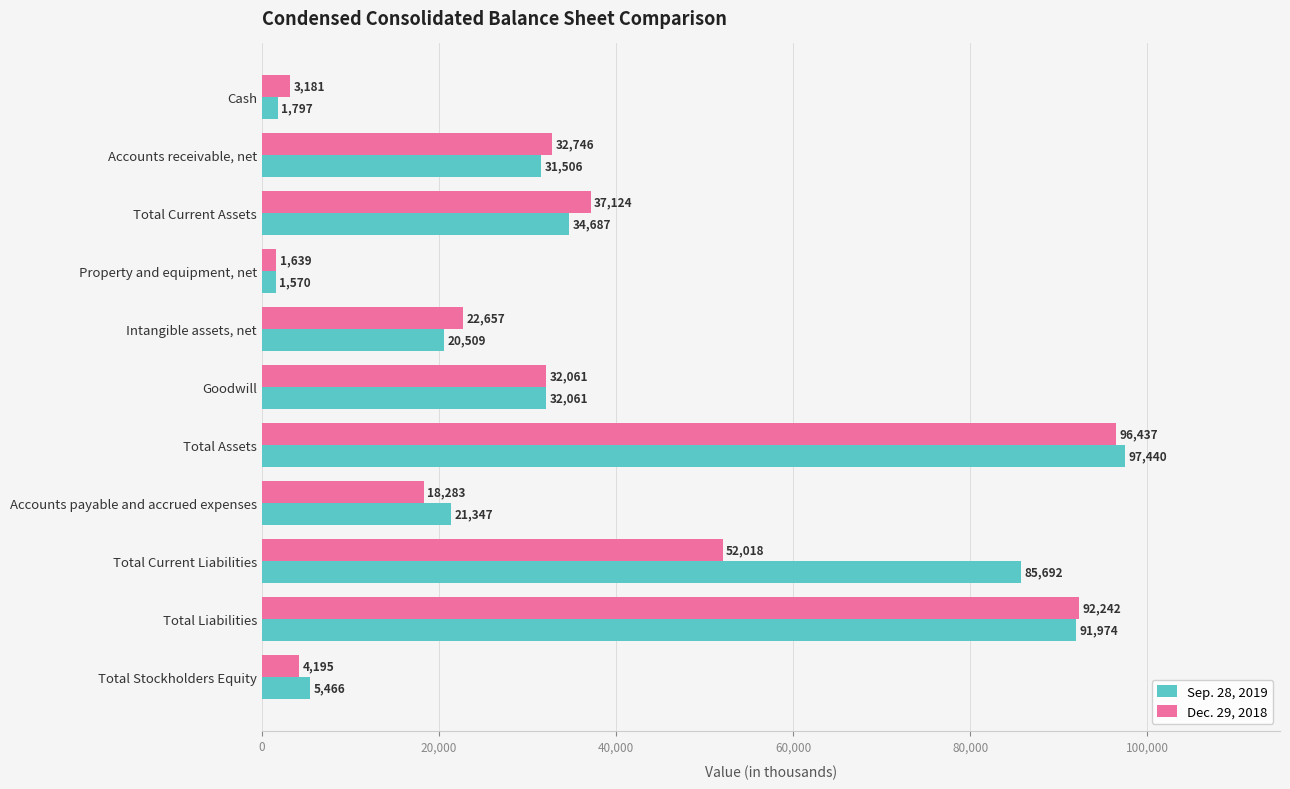

What is the greatest value displayed?

97440